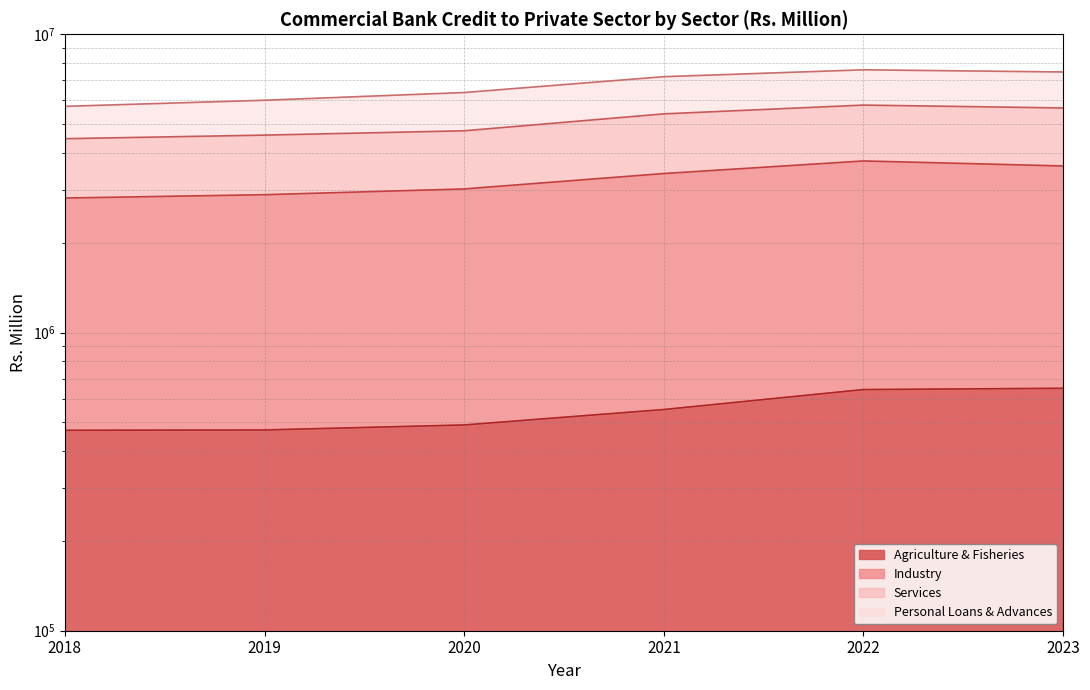

What is the highest value of the Agriculture & Fisheries series?

650019